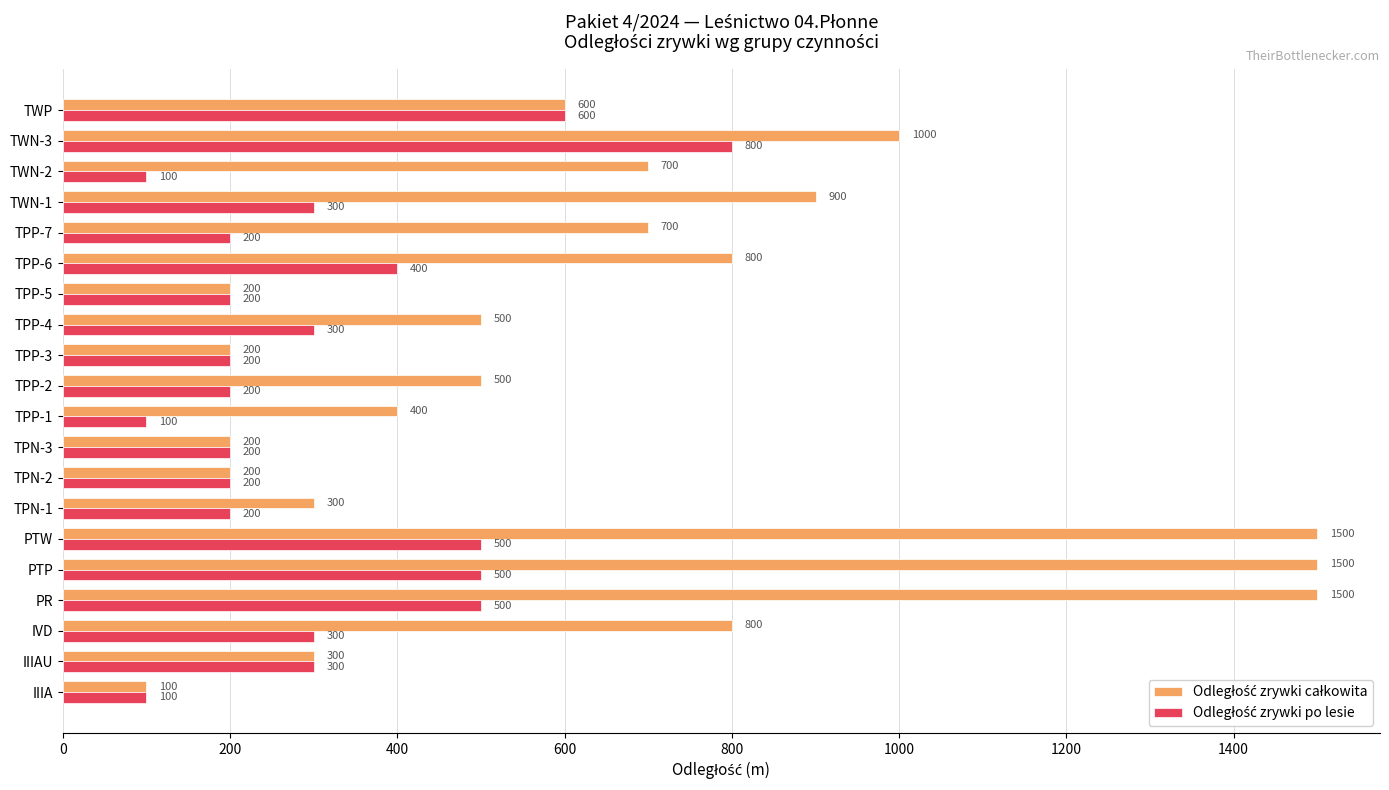

What is the minimum value shown in the chart?

100